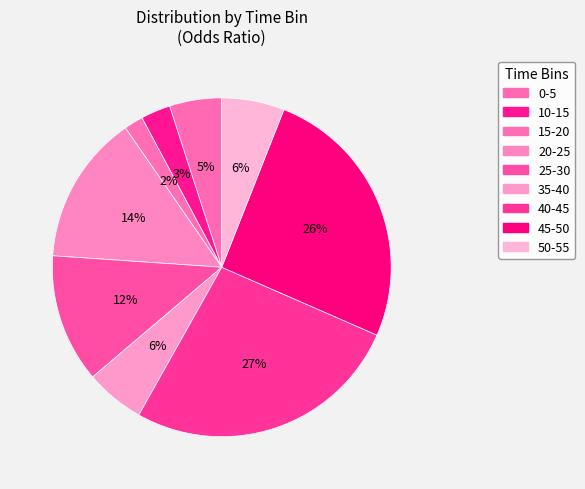

To the nearest percent, what portion does 35-40 represent?

6%